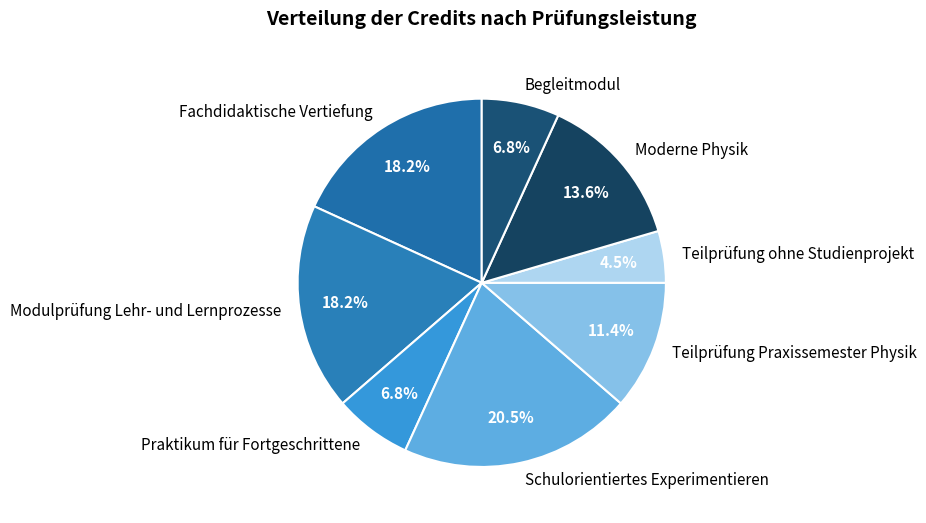

Between Teilprüfung Praxissemester Physik and Moderne Physik, which is larger?

Moderne Physik